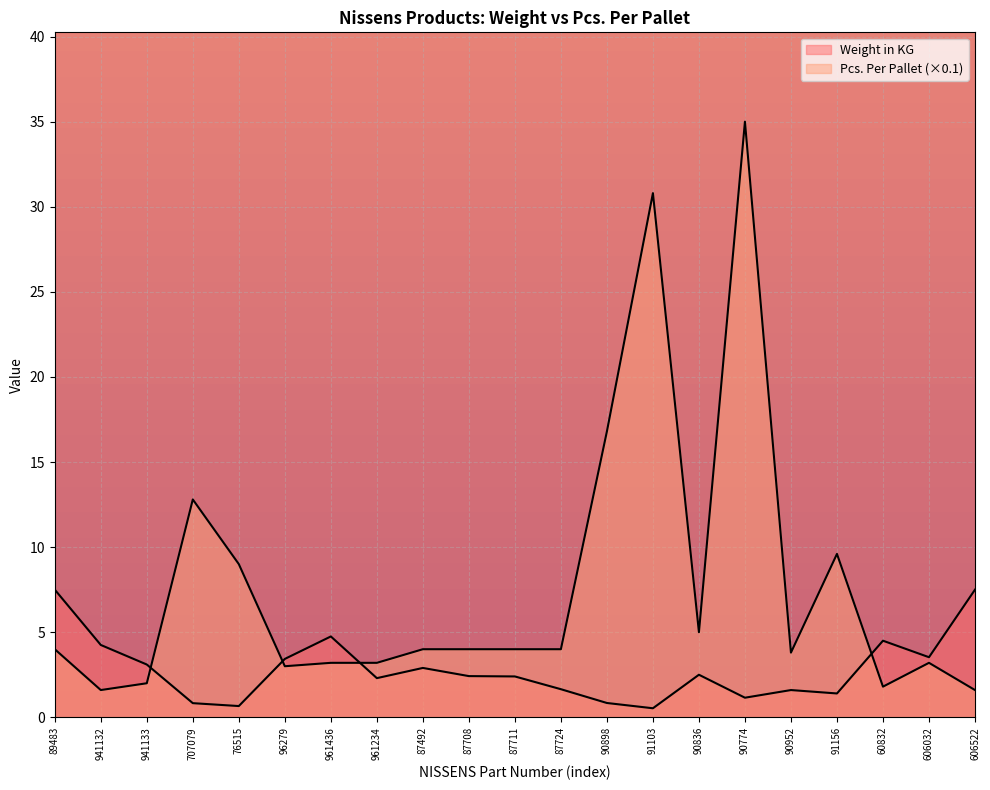

Between which two adjacent categories do Pcs. Per Pallet and Weight in KG first intersect?

941133 and 707079